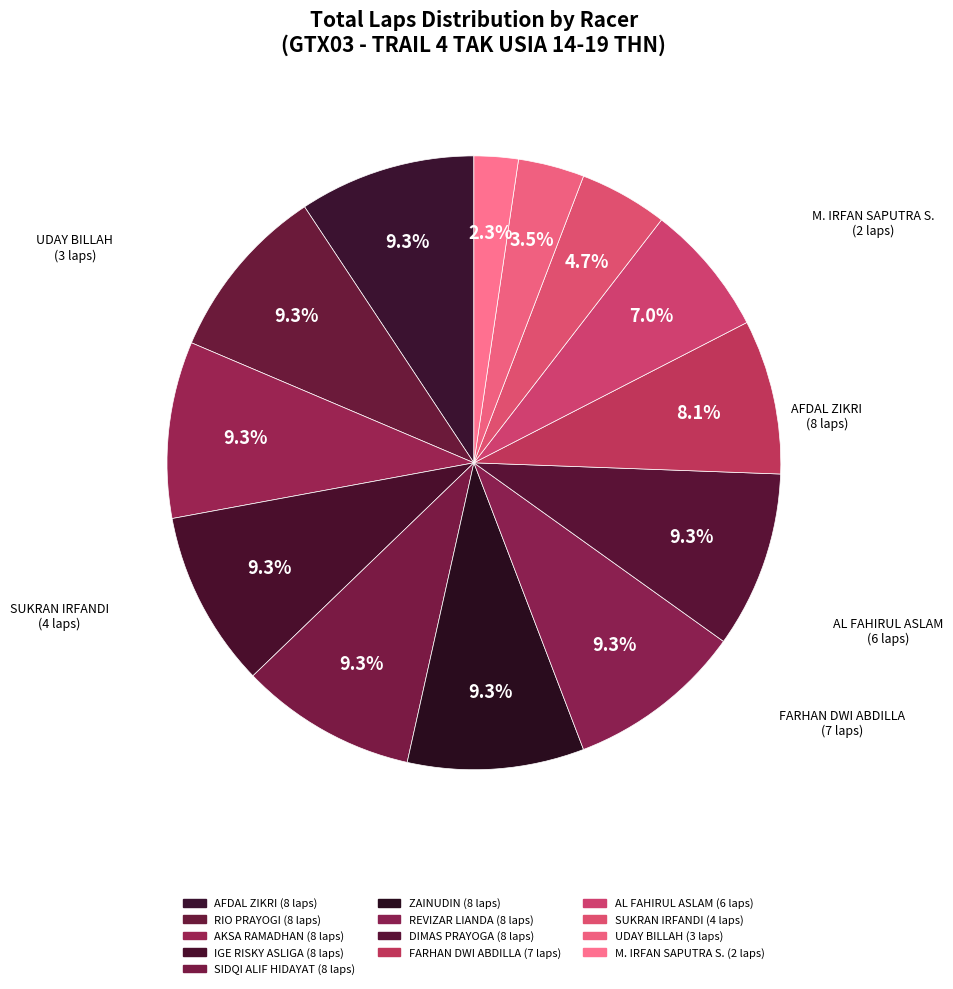

The SIDQI ALIF HIDAYAT slice represents 9% of the pie. True or false?

True